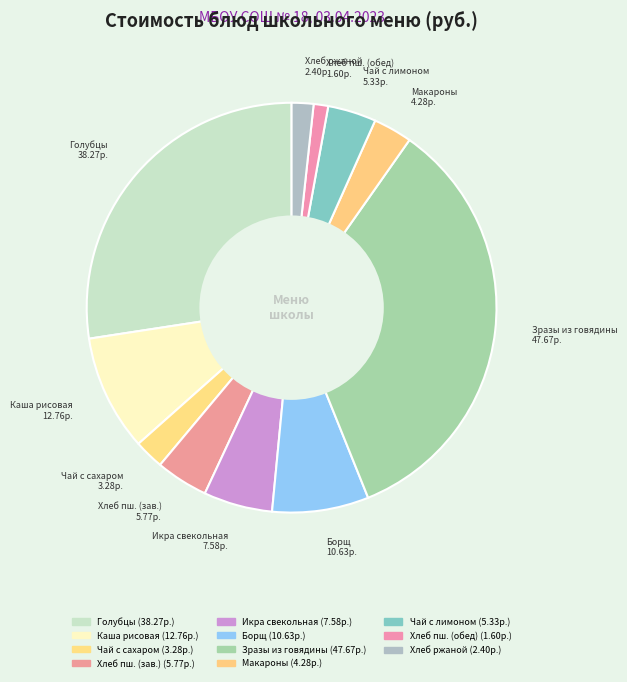

Count the number of slices in the pie.

11